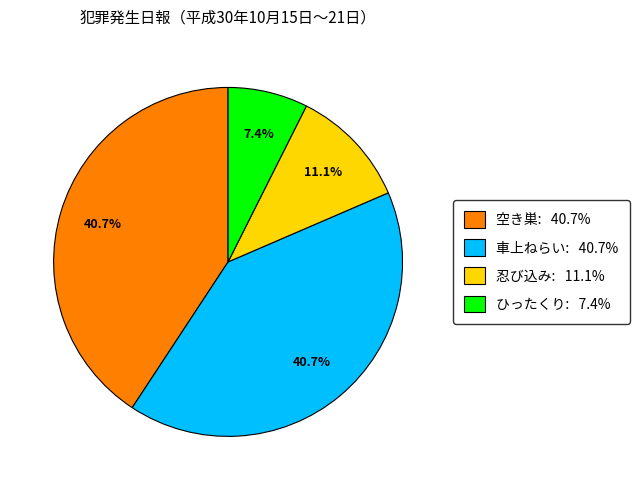

To the nearest percent, what is the combined percentage of 空き巣 and 車上ねらい?

81%